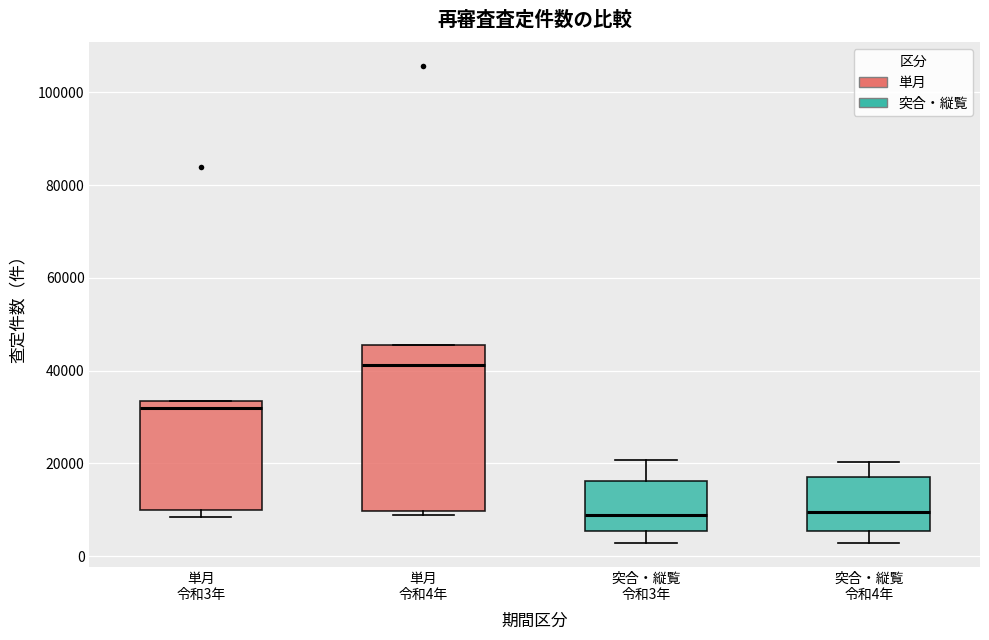

Reading left to right, read every box against the y-axis: the position of its median line, the range the box covers, and the ends of its whiskers. The values are not printed on the chart, so give them approximately, as read against the axis.

単月 令和3年: median 32000, box 10000 to 34000, whiskers 8000 to 34000
単月 令和4年: median 42000, box 10000 to 46000, whiskers 8000 to 46000
突合・縦覧 令和3年: median 8000, box 6000 to 16000, whiskers 2000 to 20000
突合・縦覧 令和4年: median 10000, box 6000 to 18000, whiskers 2000 to 20000